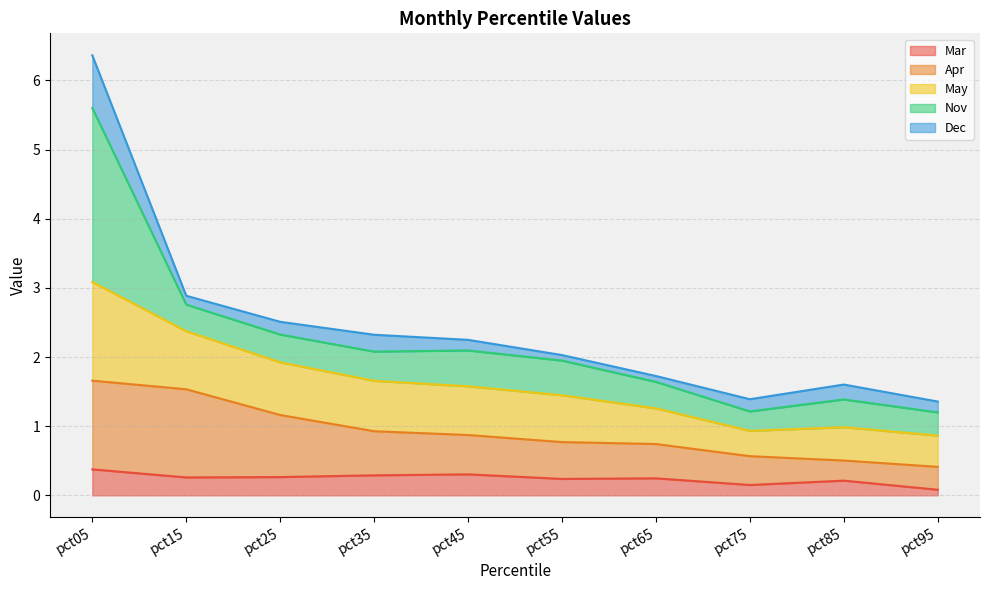

What is the value of the Mar point at the 2nd from the left?

0.3